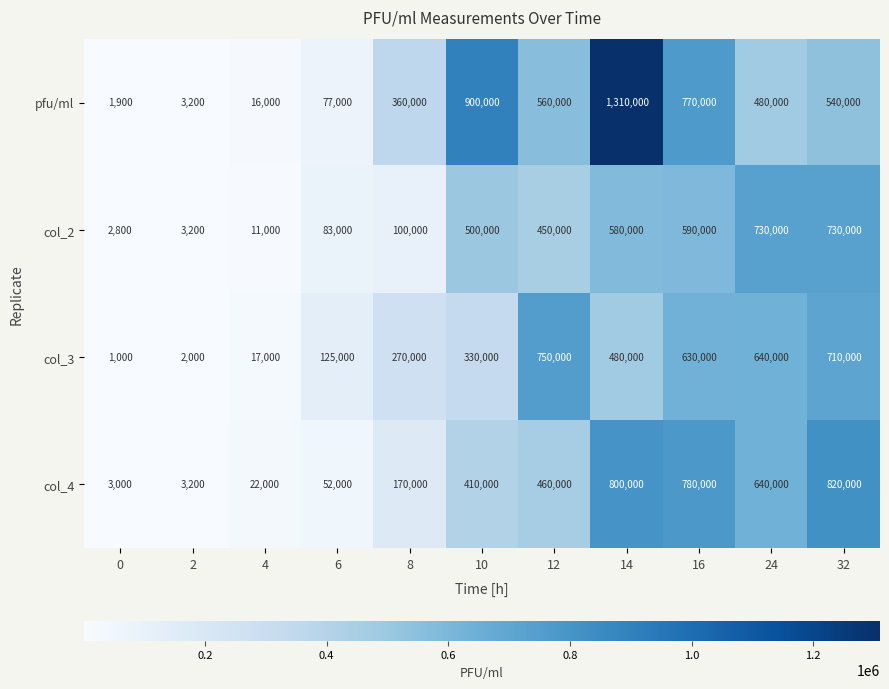

How many distinct data groups are displayed?

4